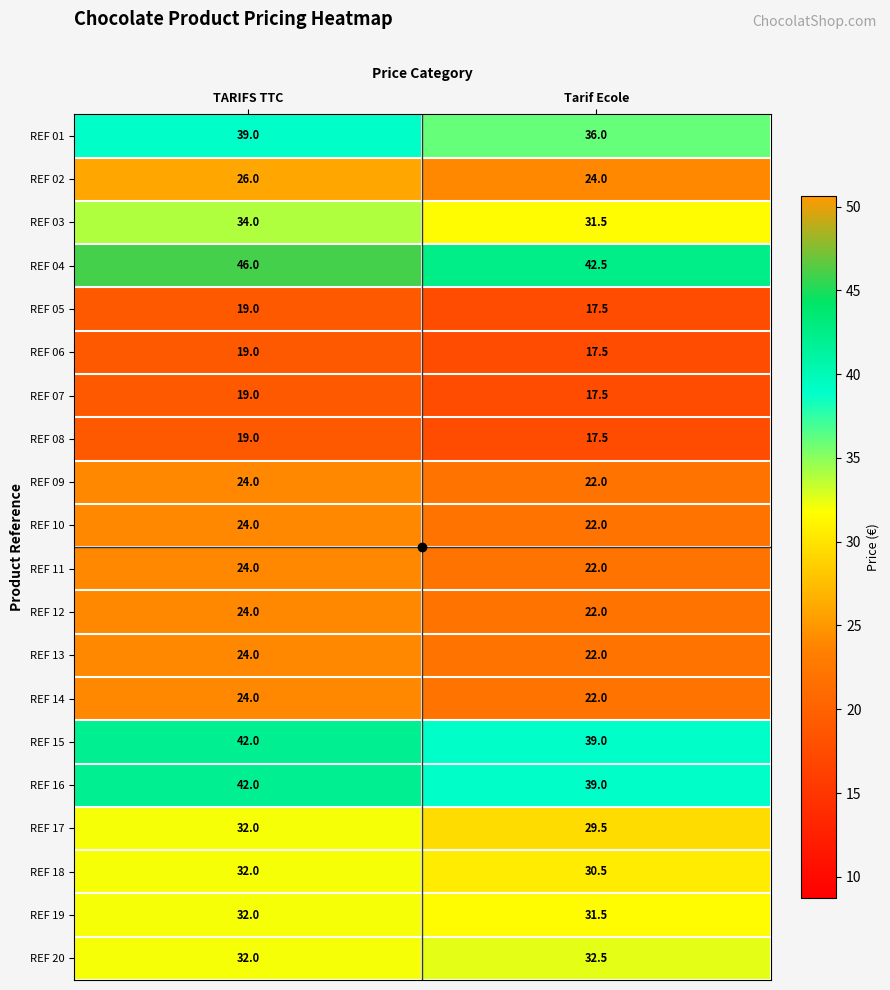

Rank the categories by REF 05 value from lowest to highest.

Tarif Ecole, TARIFS TTC